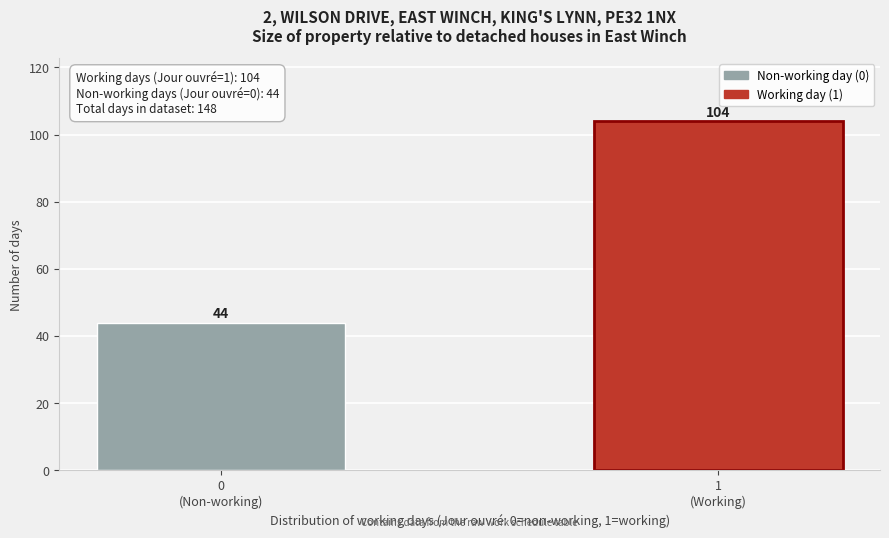

Reading left to right, transcribe all the data shown in this chart.

44	104